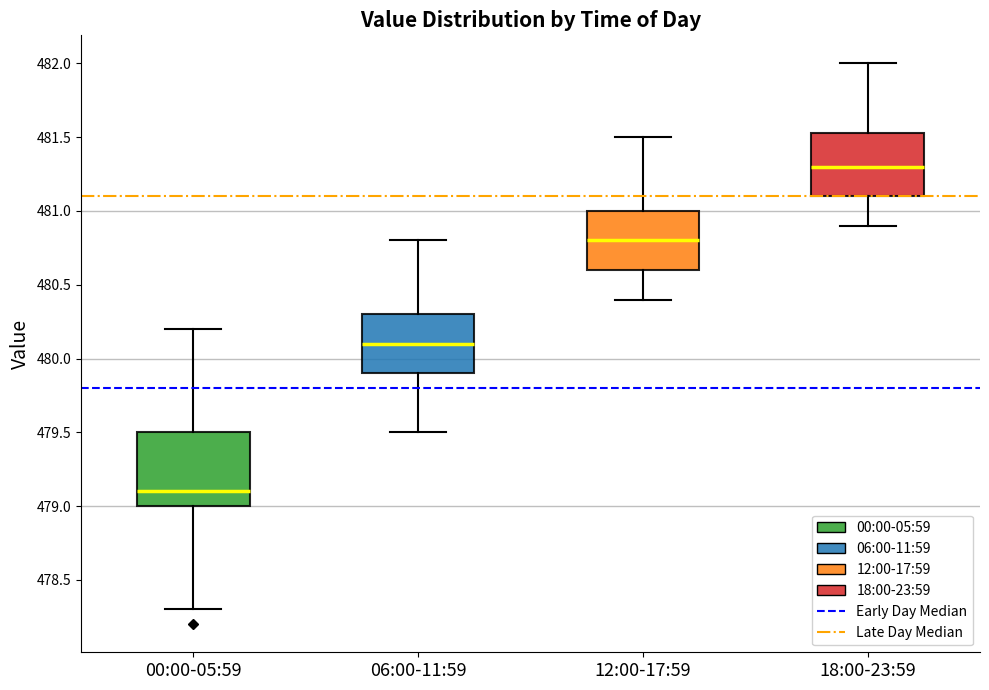

Reading left to right, read every box against the y-axis: the position of its median line, the range the box covers, and the ends of its whiskers. The values are not printed on the chart, so give them approximately, as read against the axis.

00:00-05:59: median 479.10, box 479.00 to 479.50, whiskers 478.30 to 480.20
06:00-11:59: median 480.10, box 479.90 to 480.30, whiskers 479.50 to 480.80
12:00-17:59: median 480.80, box 480.60 to 481.00, whiskers 480.40 to 481.50
18:00-23:59: median 481.30, box 481.10 to 481.55, whiskers 480.90 to 482.00